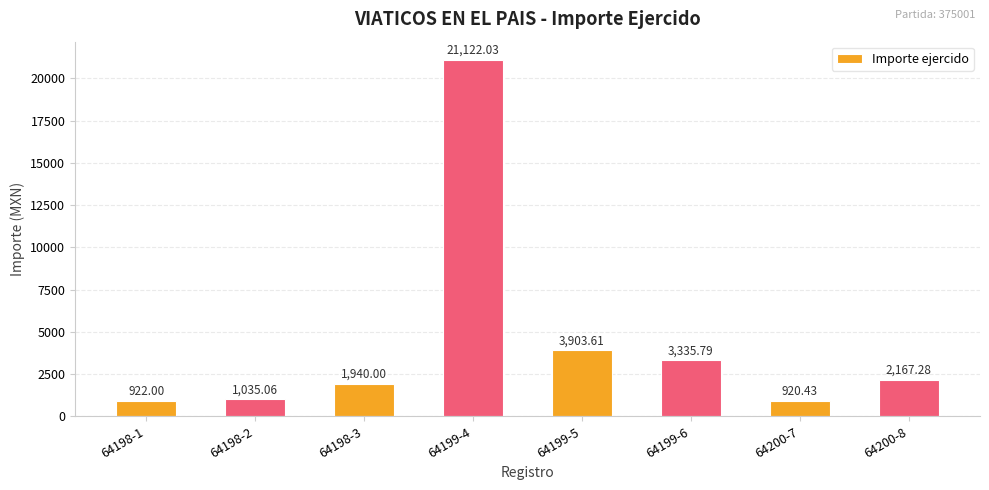

Is it true that the value at 64200-8 is 2167.3?

True